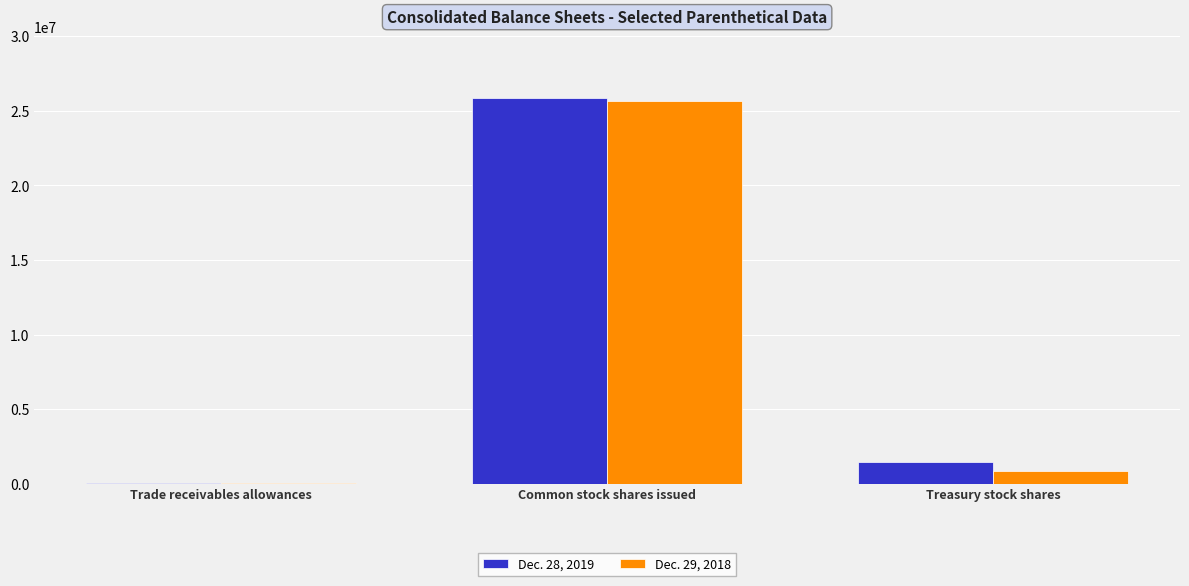

The value of Dec. 29, 2018 at Common stock shares issued is 25641959. True or false?

True